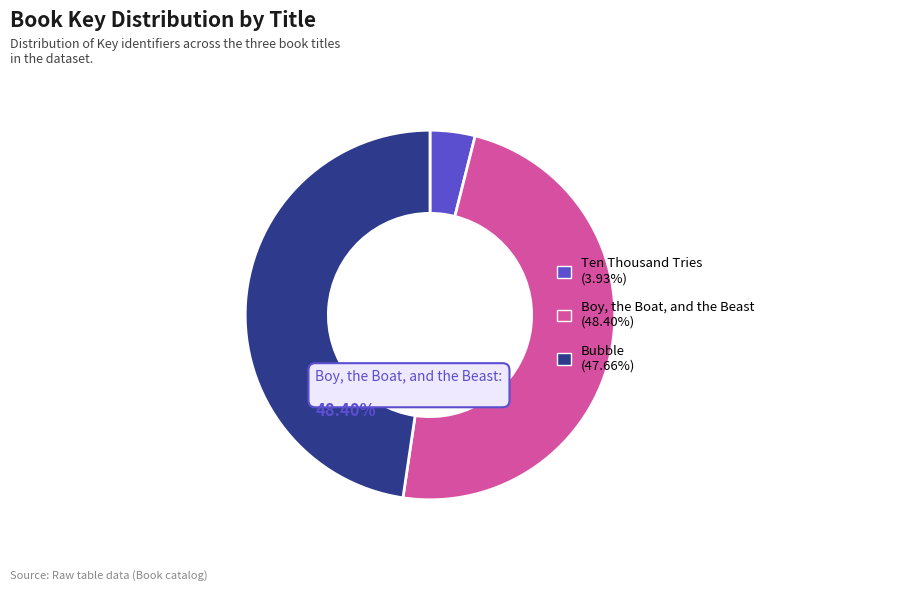

How many segments does this pie chart have?

3